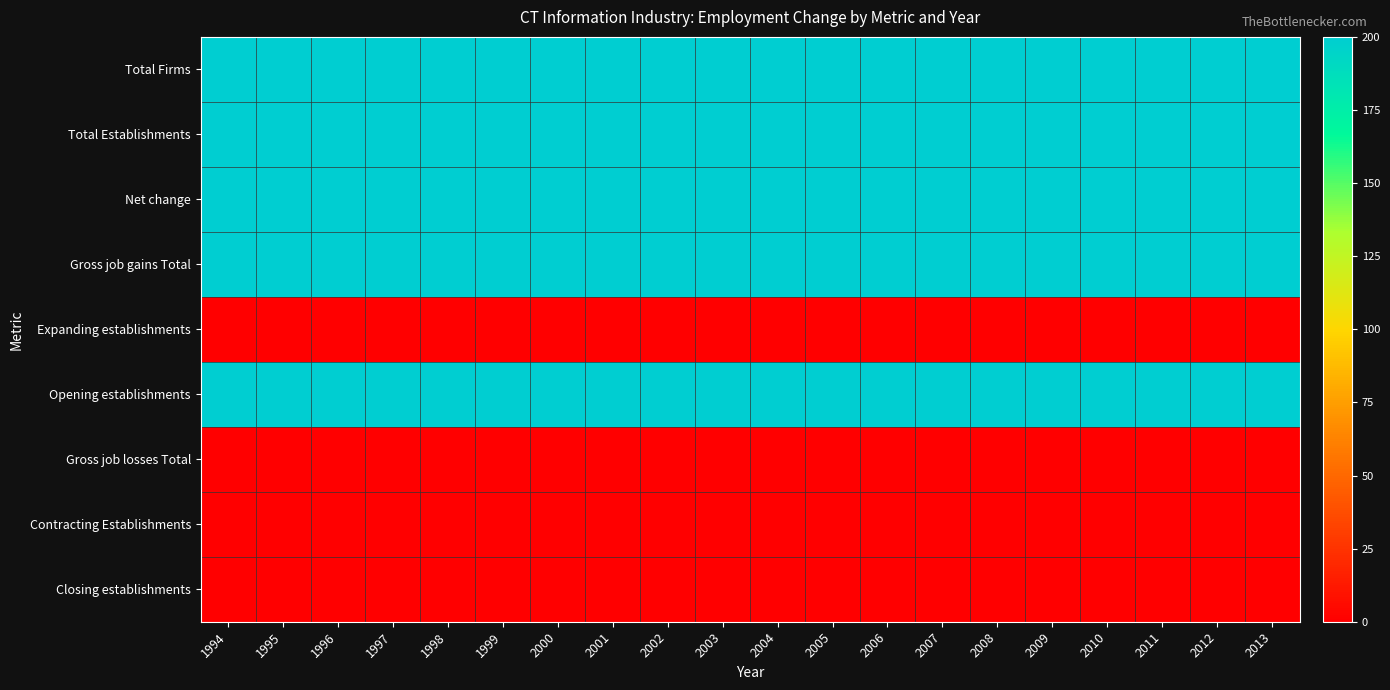

What is the total value across all series at 2008?

1000